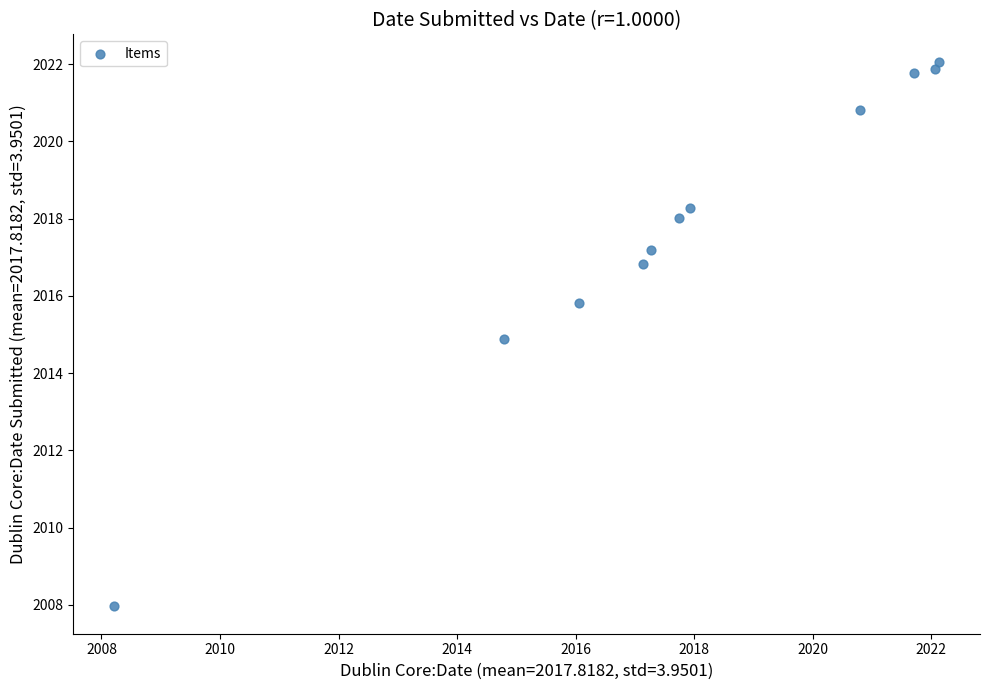

What is the range of Y values (max minus min)?

14.1